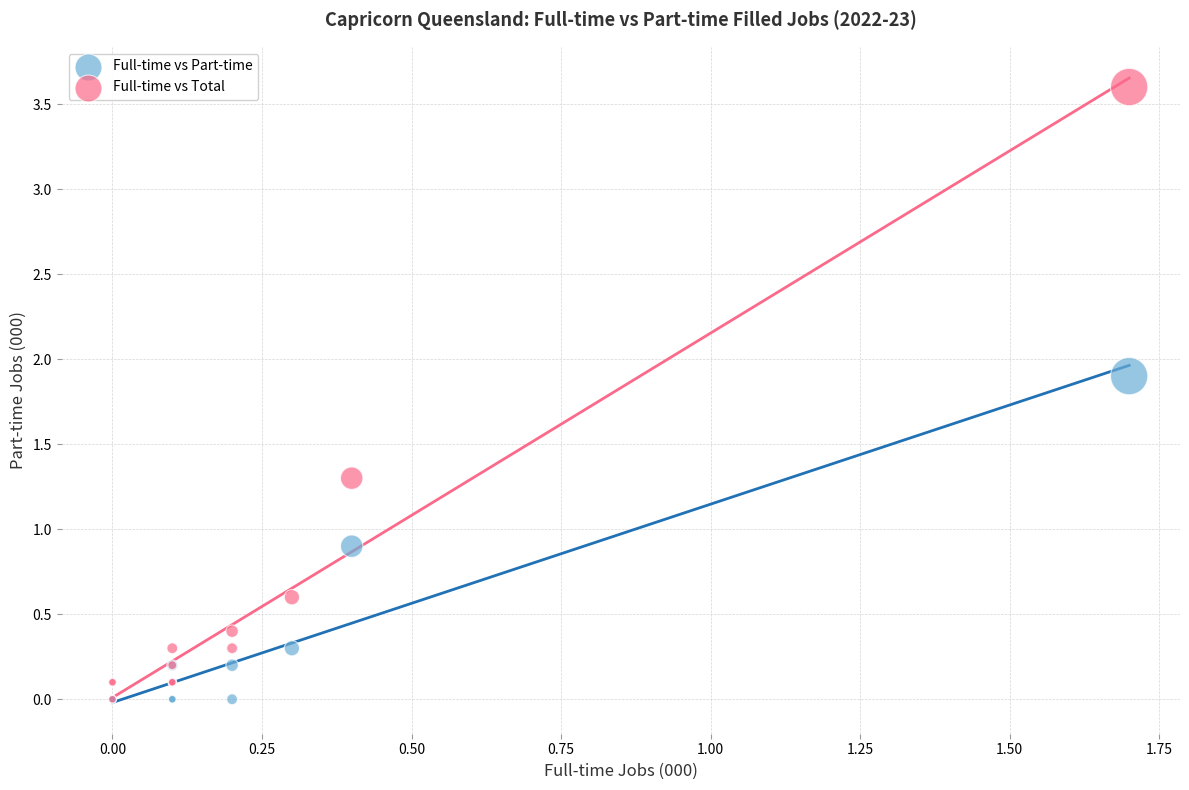

Across all series, what Y value is closest to 1?

0.9